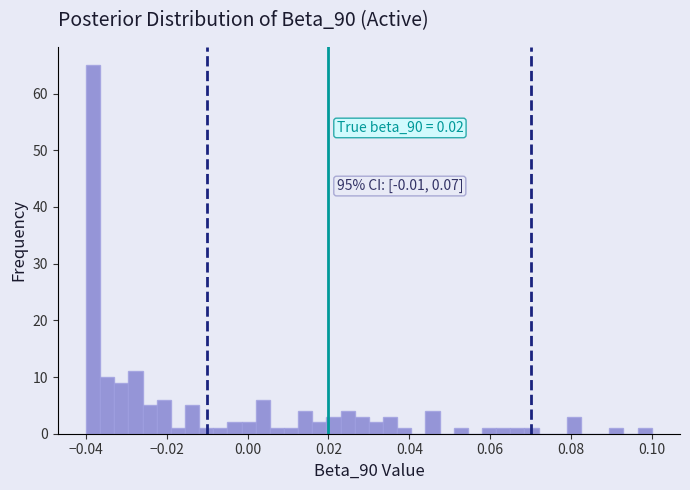

Read against the x-axis, roughly where is the centre of the tallest bar?

-0.038